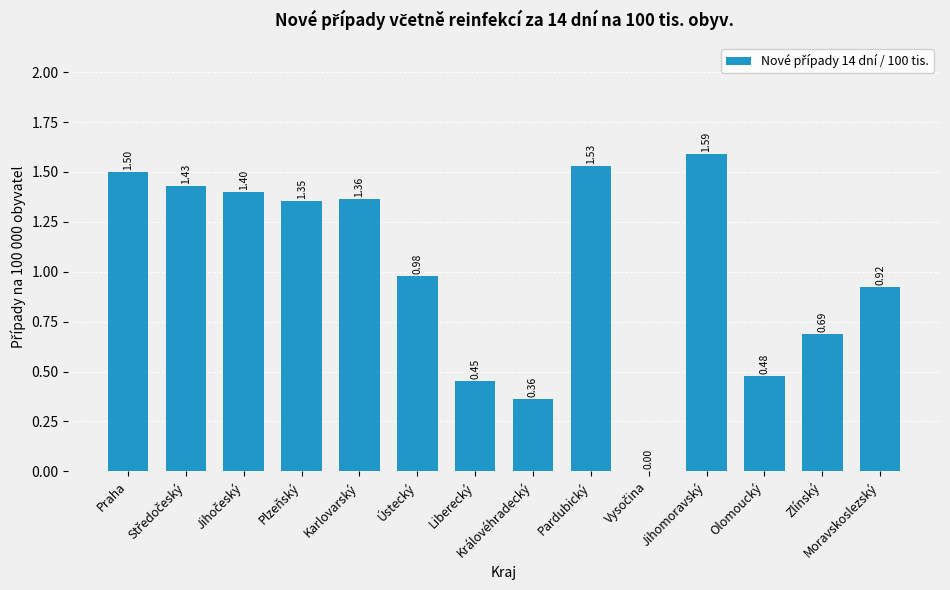

What is the approximate value at Karlovarský?

1.4